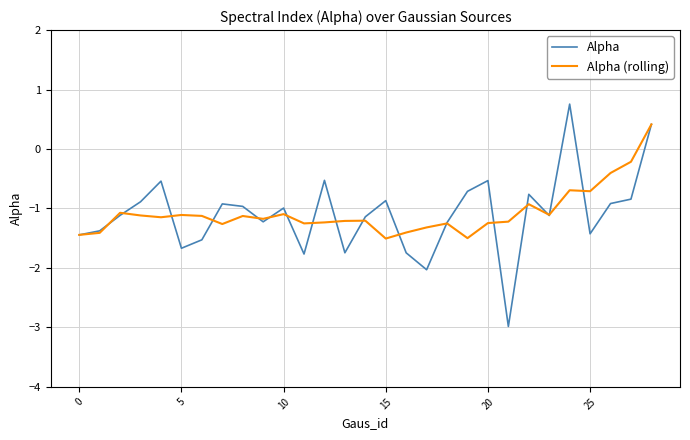

What is the sum of all Alpha values?

-31.8